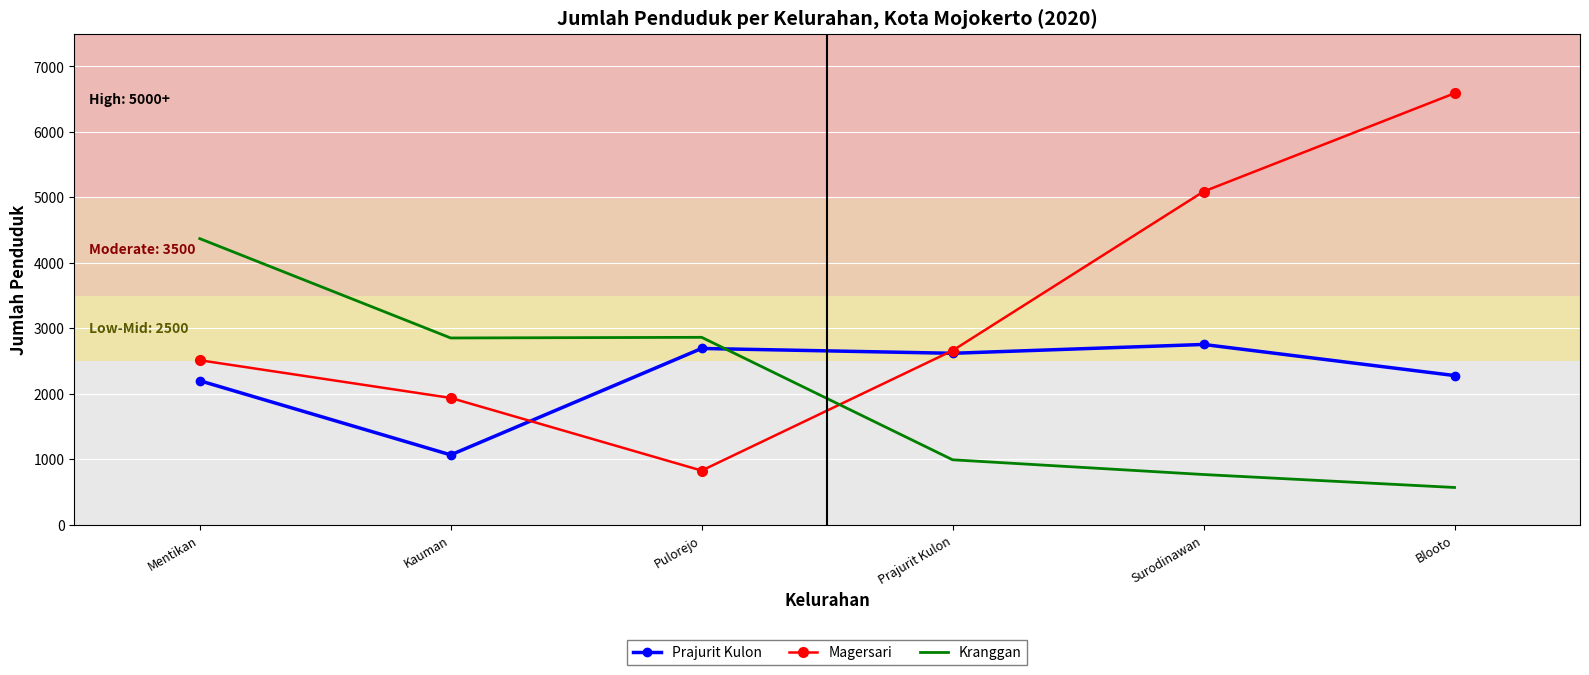

What is the total value across all series at Blooto?

9436